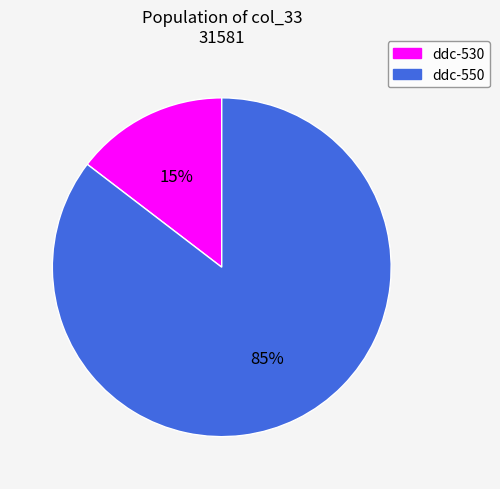

Is ddc-550 the majority of the pie?

Yes